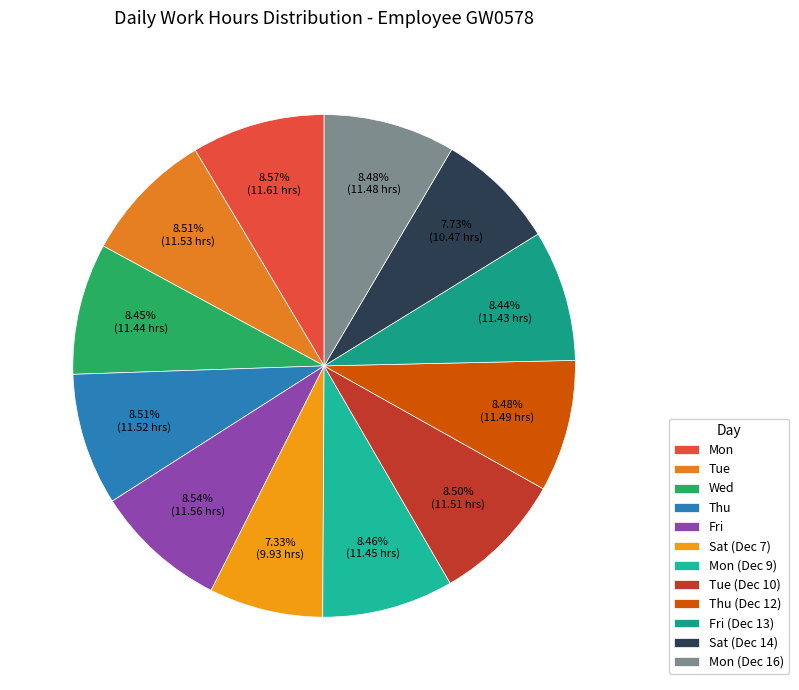

Does Mon (Dec 9) account for over 50% of the chart?

No